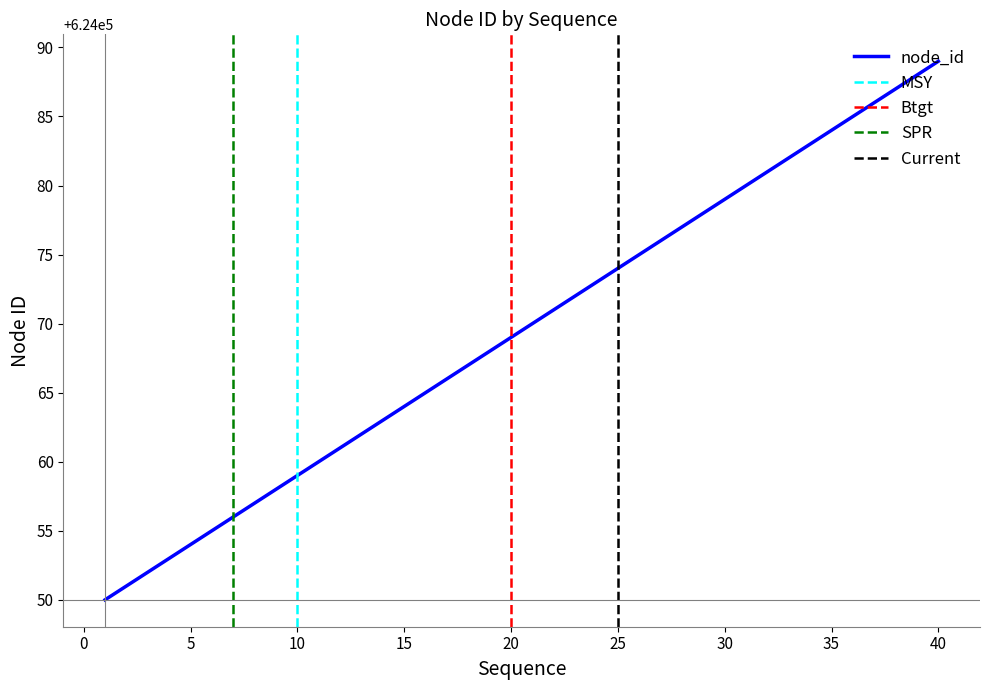

What value does the data have at 37, to the nearest 10?

624090